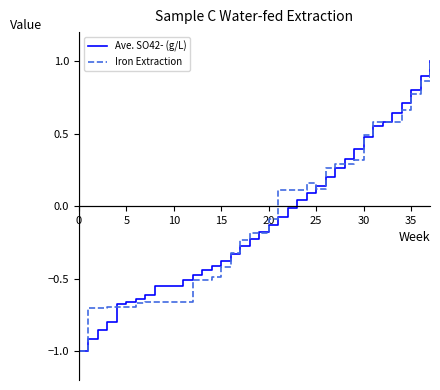

What is the smallest value displayed?

-1.0